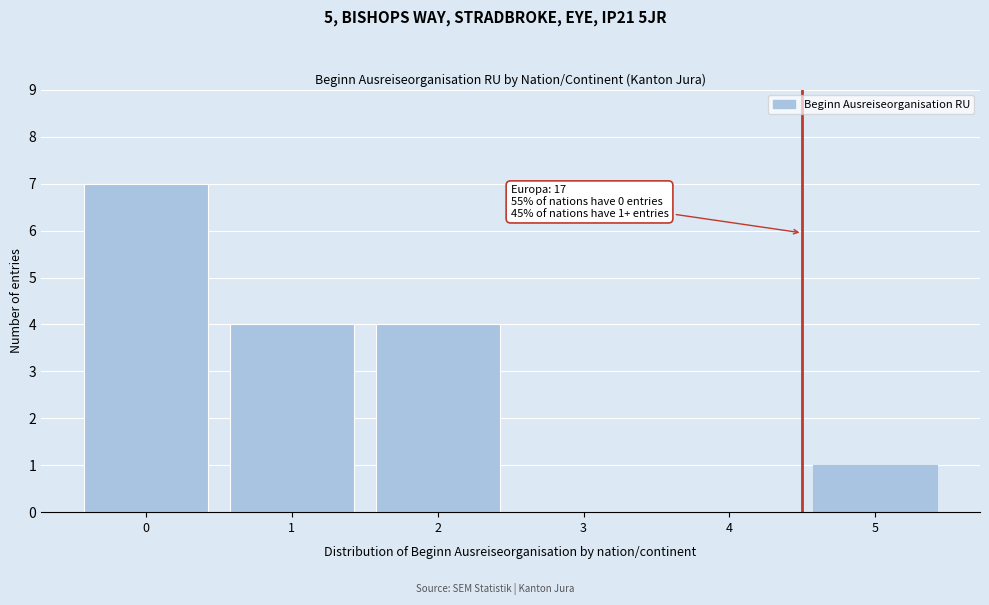

Reading left to right, what are all the values shown in this chart?

0=7	1=4	2=4	3=0	4=0	5=1